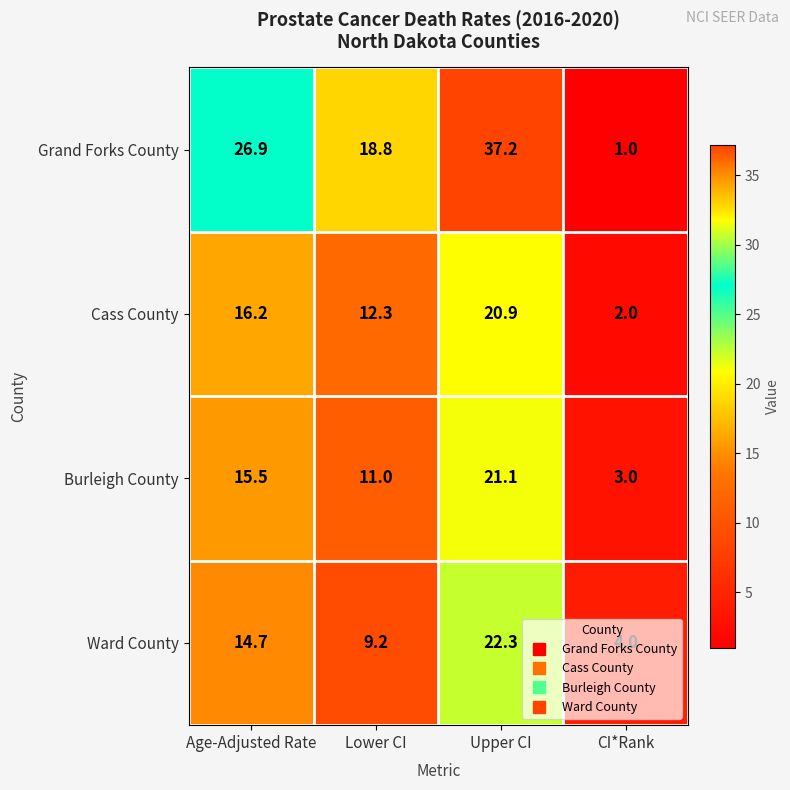

What is the total value across all series at CI*Rank?

10.0